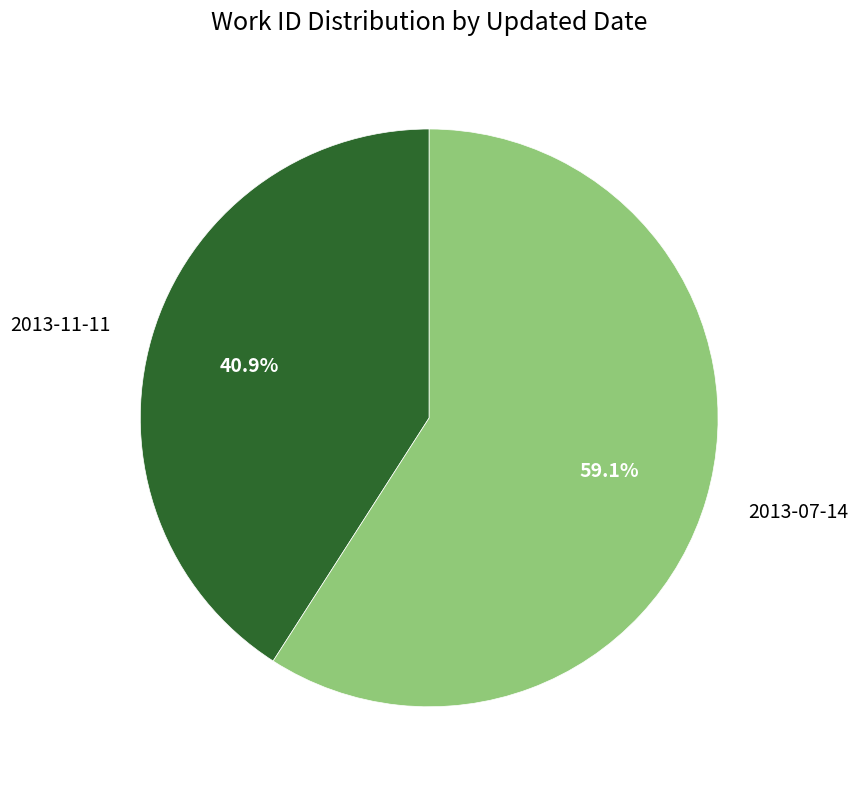

Is it true that 2013-11-11 is 41% of the pie?

True